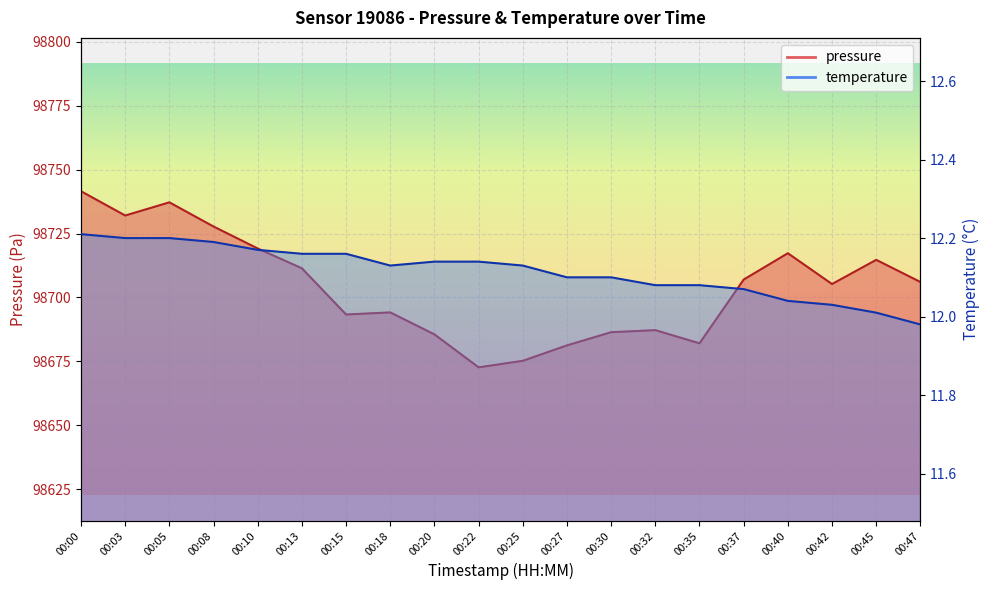

How many data points does each series have?

20